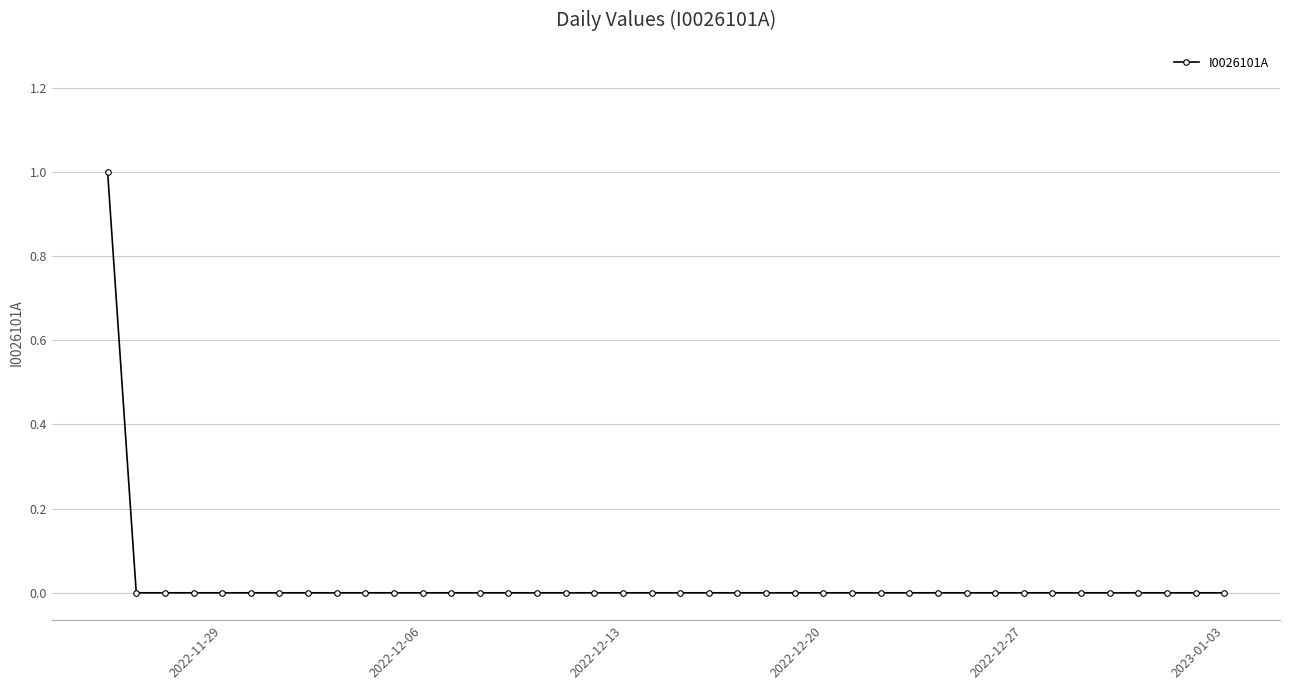

Reading left to right, transcribe all the data shown in this chart.

1	0	0	0	0	0	0	0	0	0	0	0	0	0	0	0	0	0	0	0	0	0	0	0	0	0	0	0	0	0	0	0	0	0	0	0	0	0	0	0